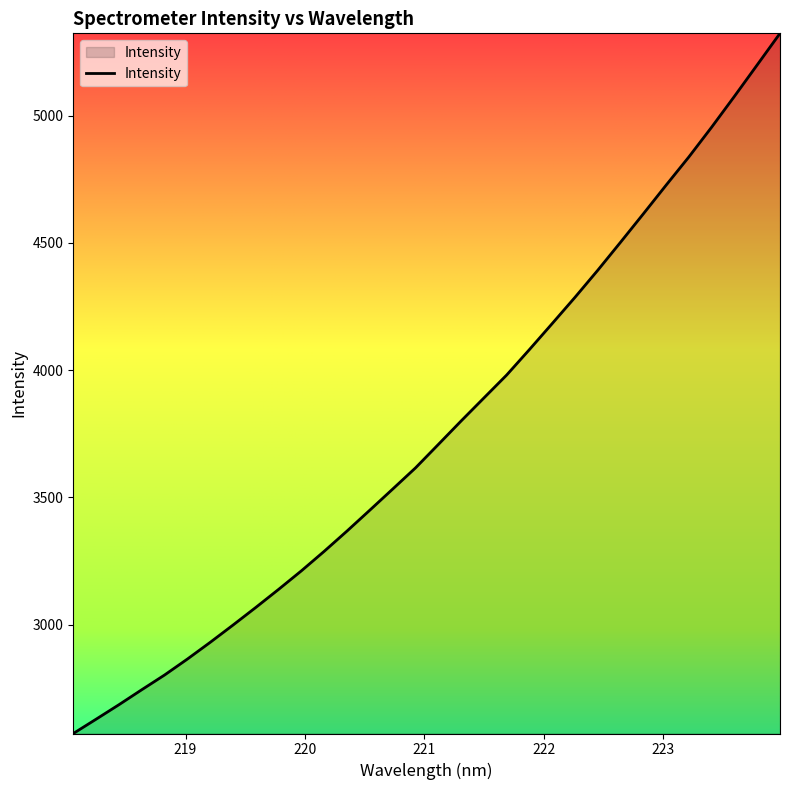

What is the maximum value shown in the chart?

5324.1